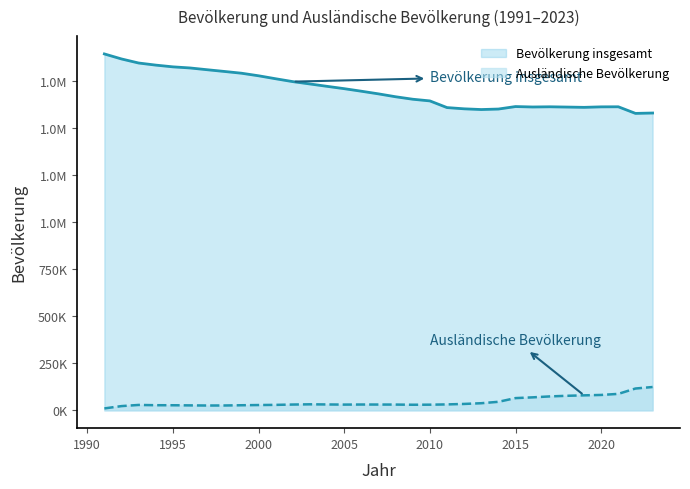

List the labels in order of Ausländische Bevölkerung value, largest first.

2023, 2022, 2021, 2020, 2019, 2018, 2017, 2016, 2015, 2014, 2013, 2012, 2003, 2011, 2004, 2006, 2002, 2007, 2008, 2005, 2010, 2009, 2001, 1993, 2000, 1994, 1999, 1995, 1996, 1998, 1997, 1992, 1991